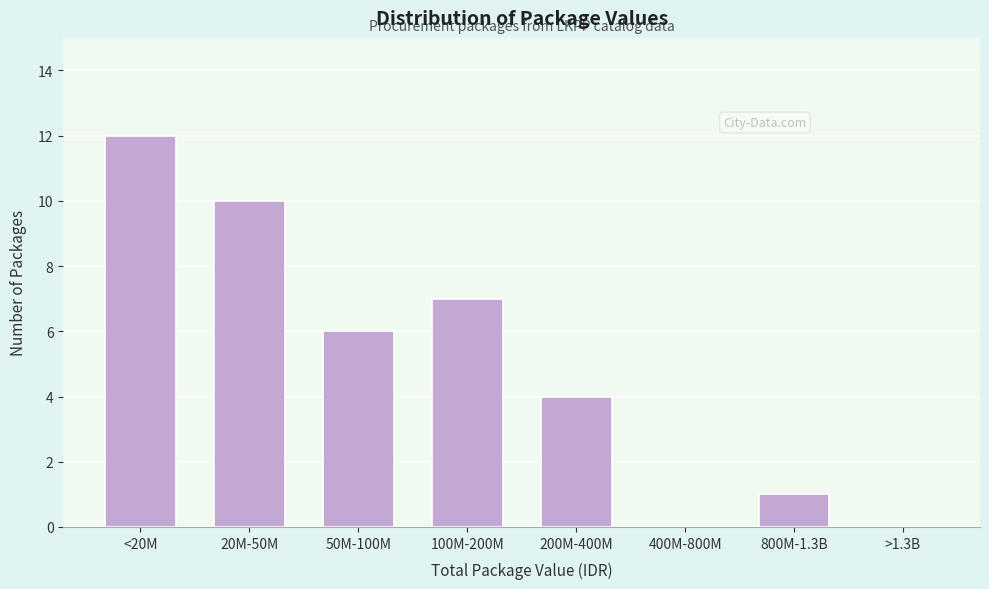

Reading left to right, transcribe all the data shown in this chart.

<20M=12	20M-50M=10	50M-100M=6	100M-200M=7	200M-400M=4	400M-800M=0	800M-1.3B=1	>1.3B=0